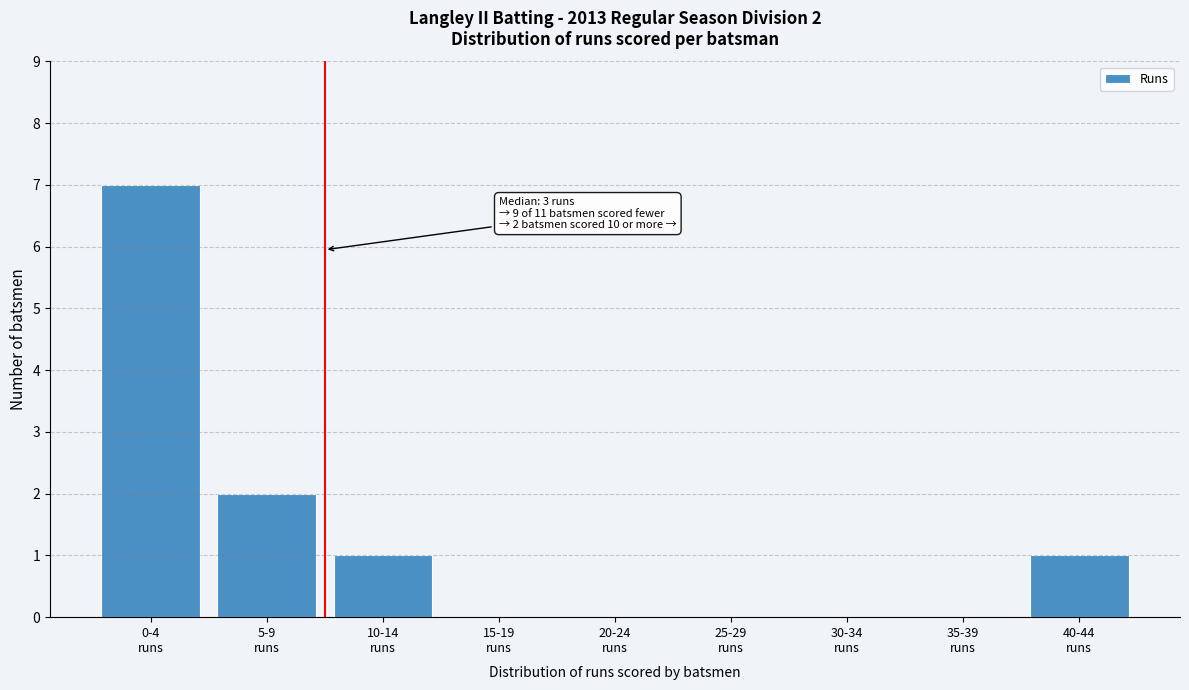

What is the greatest value displayed?

7